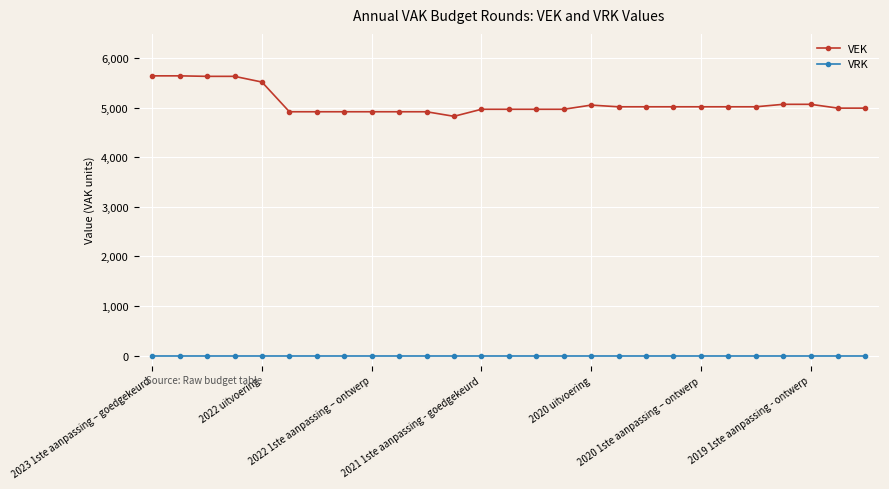

List the series in order of their overall mean, highest first.

VEK, VRK